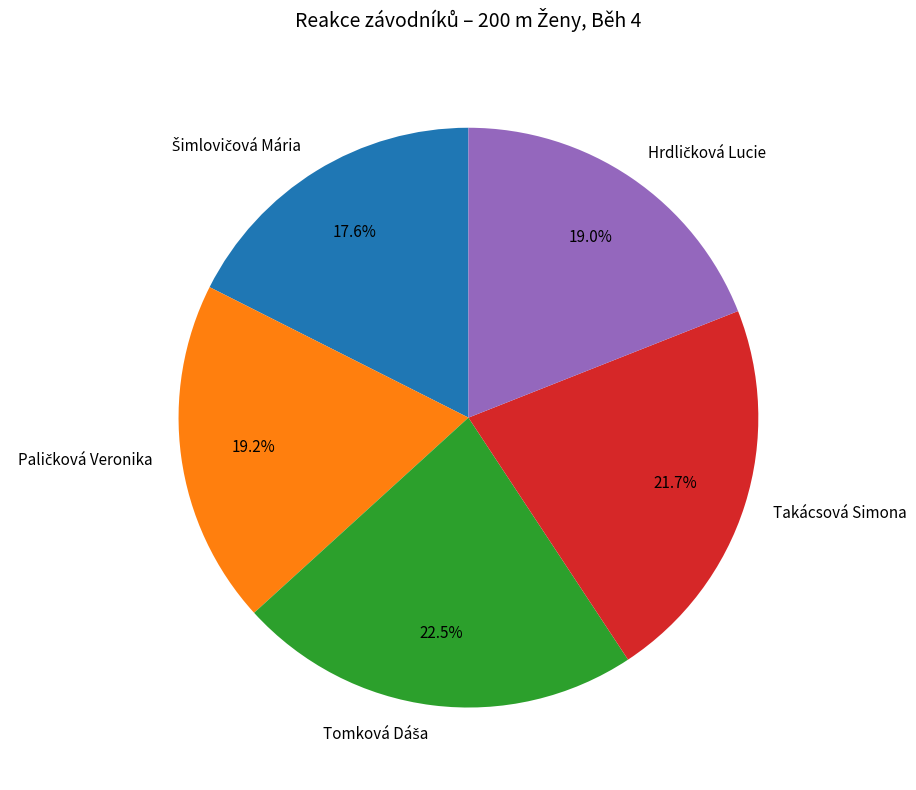

Is there a majority slice in this chart?

No